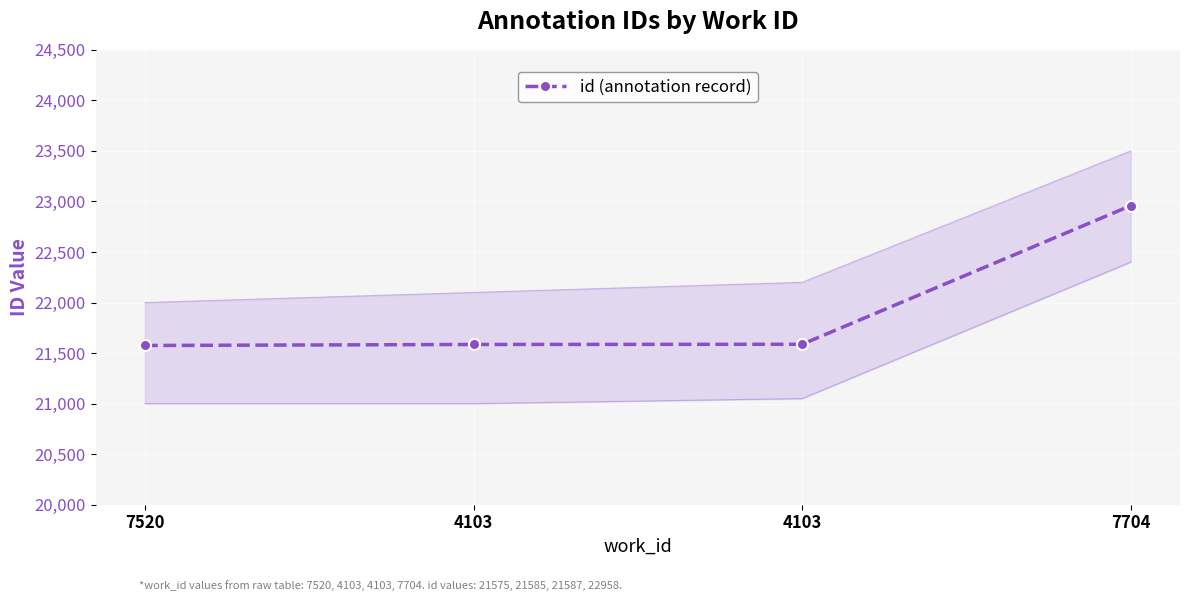

What is the label of the 3rd point from the left?

4103